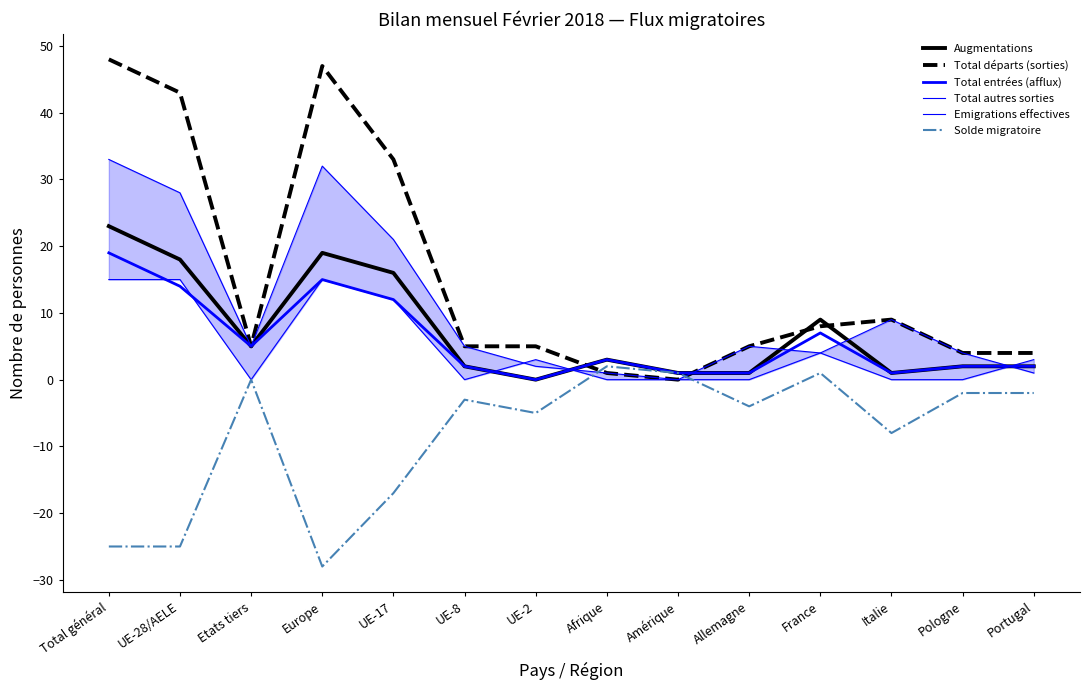

Rank the categories by Total autres sorties value from highest to lowest.

Total général, Europe, UE-28/AELE, UE-17, Italie, Etats tiers, UE-8, Allemagne, France, Pologne, UE-2, Afrique, Portugal, Amérique